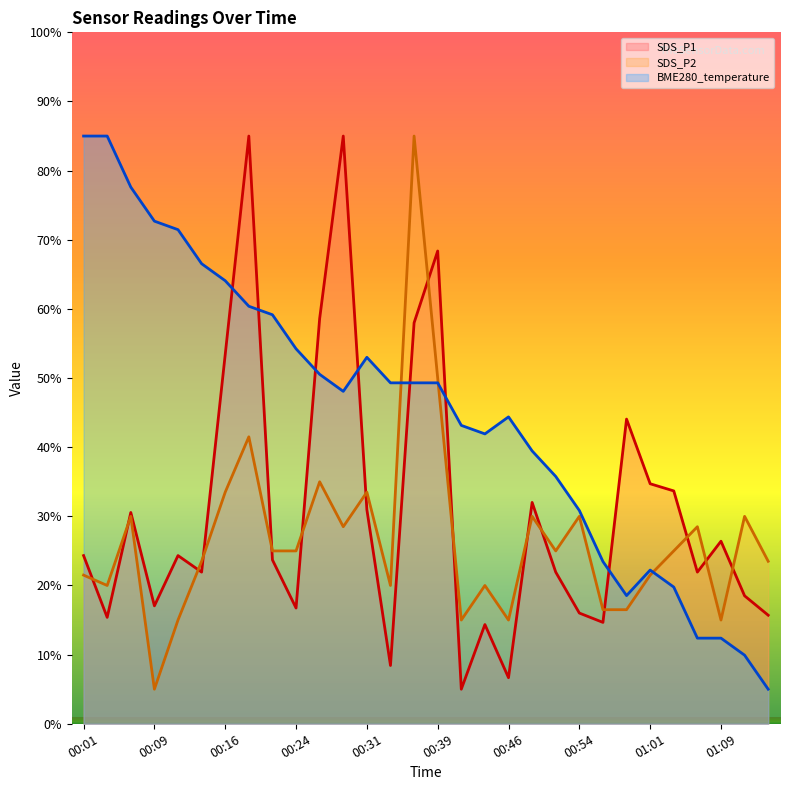

The value of SDS_P2 at 00:24 is 13.3. True or false?

False